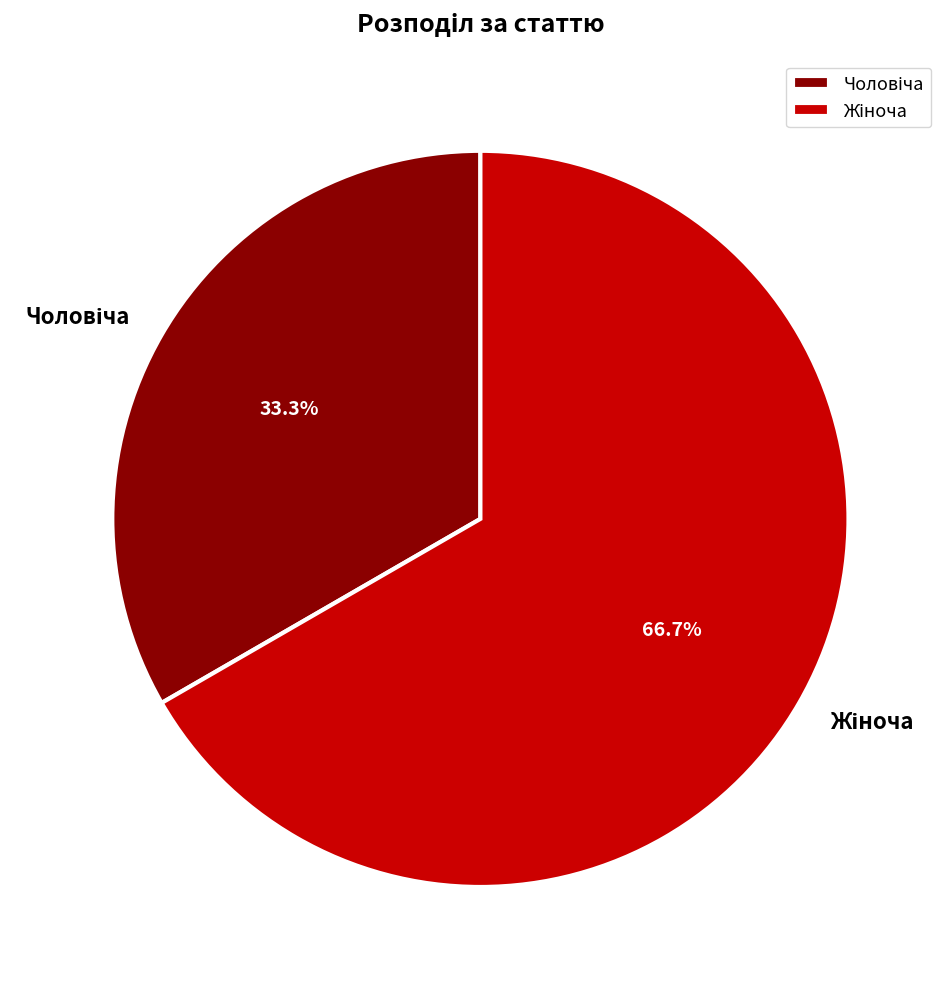

Does any single category account for the majority?

Yes